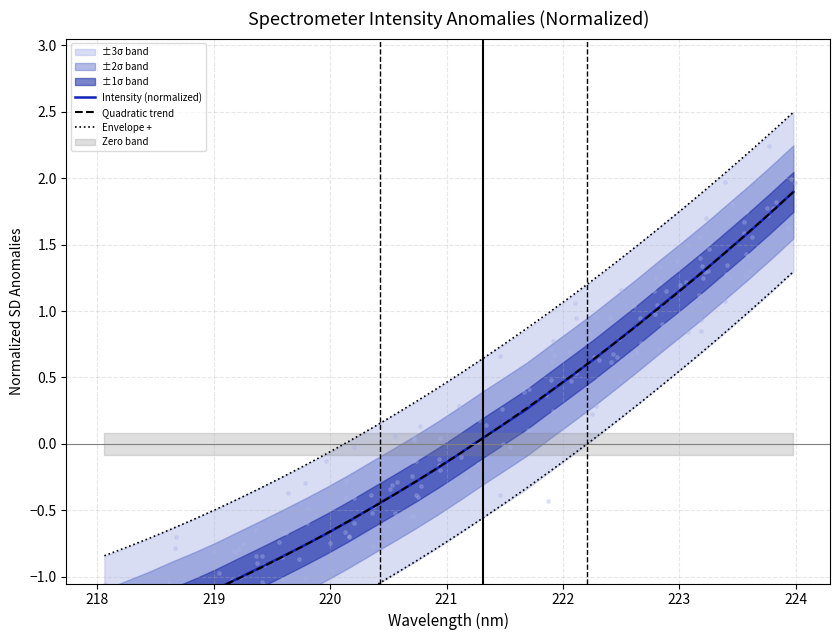

Which series has the largest total across all categories?

Envelope +